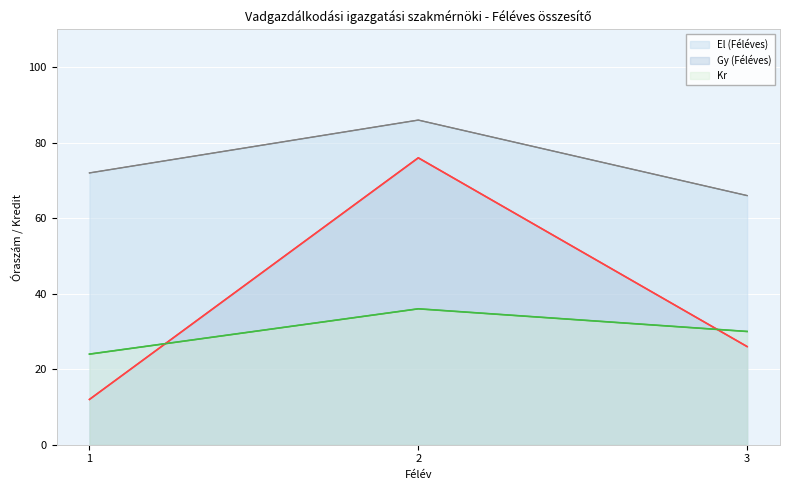

Where is El (Féléves) nearest to the value 76?

1